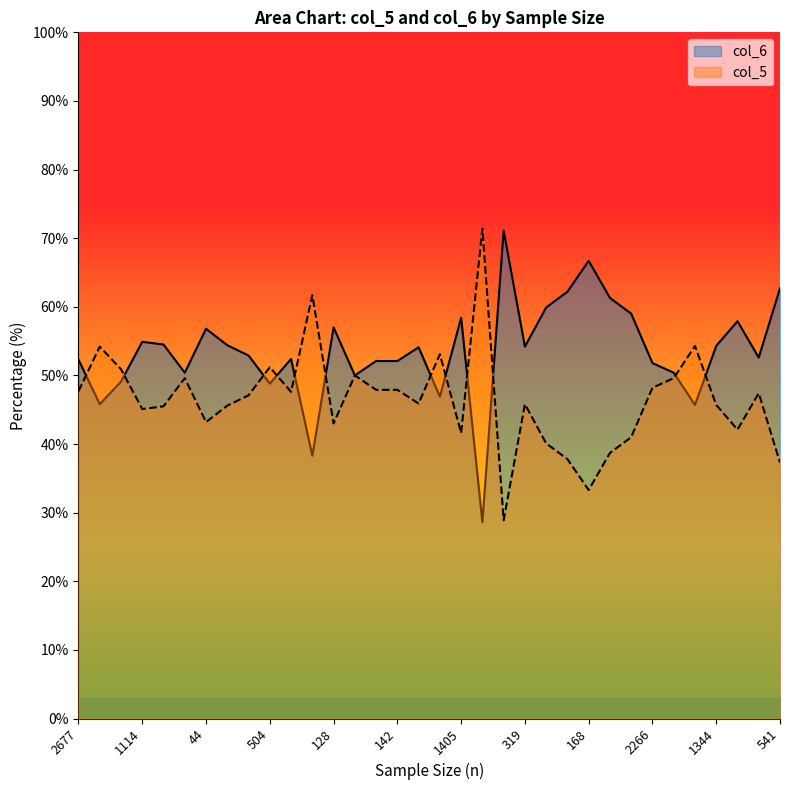

What is the sum of the col_6 values at 521 and 82?

93.1